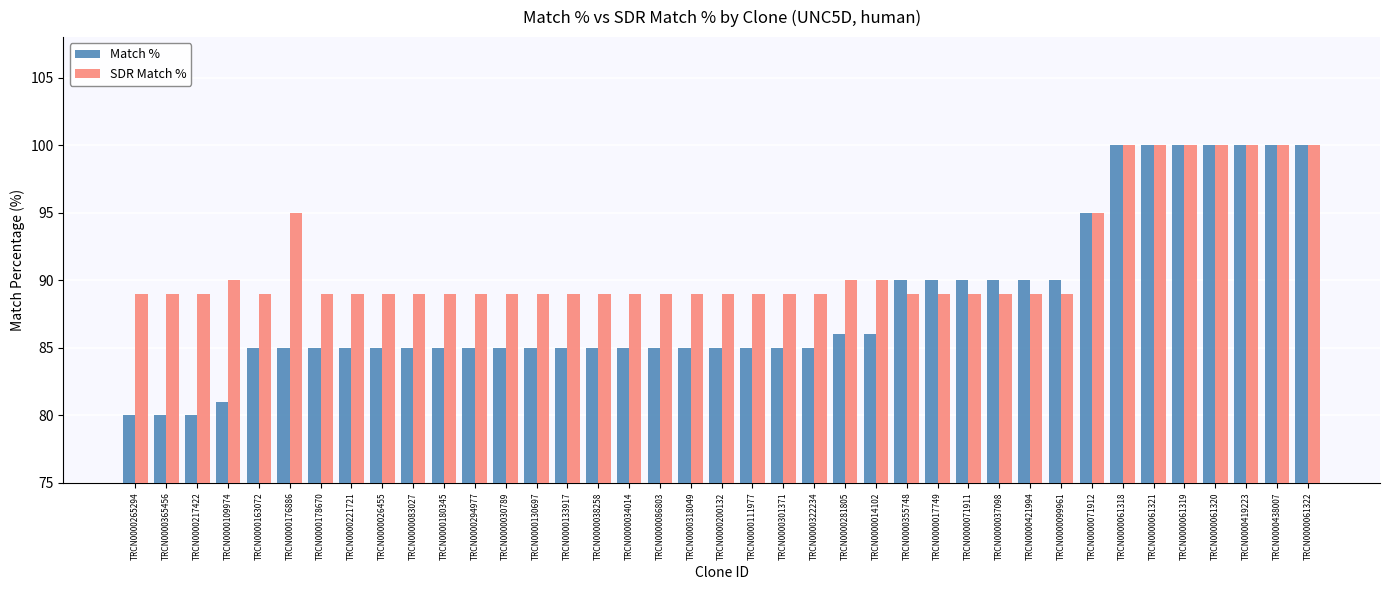

At how many categories does at least one series exceed 91?

9